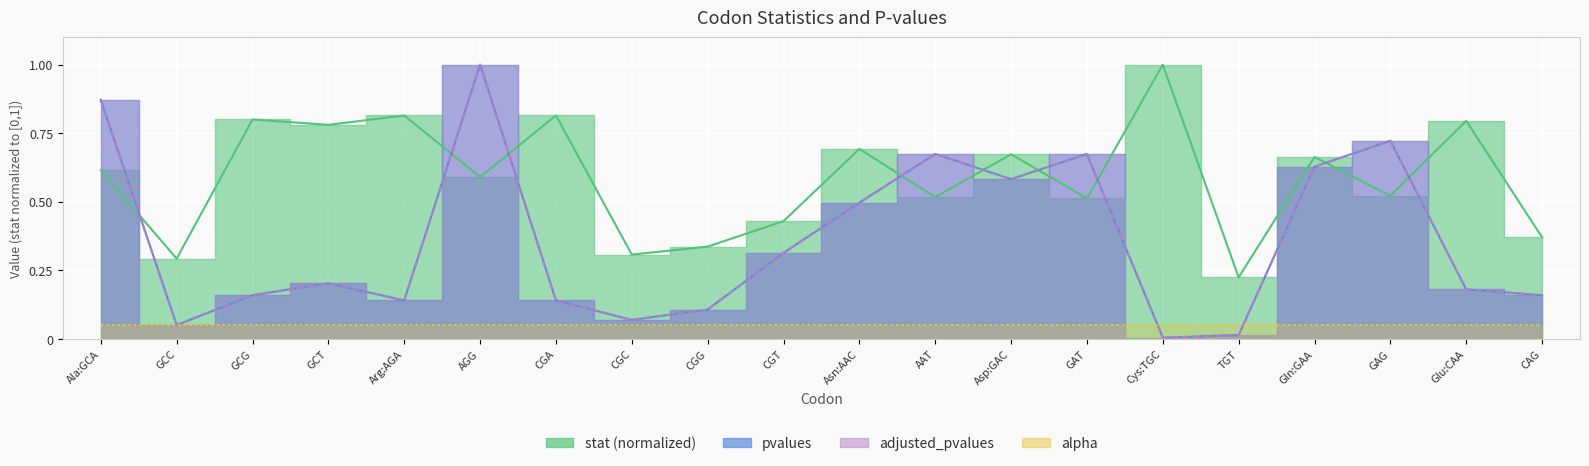

Which category has the lowest value in the stat series?

TGT